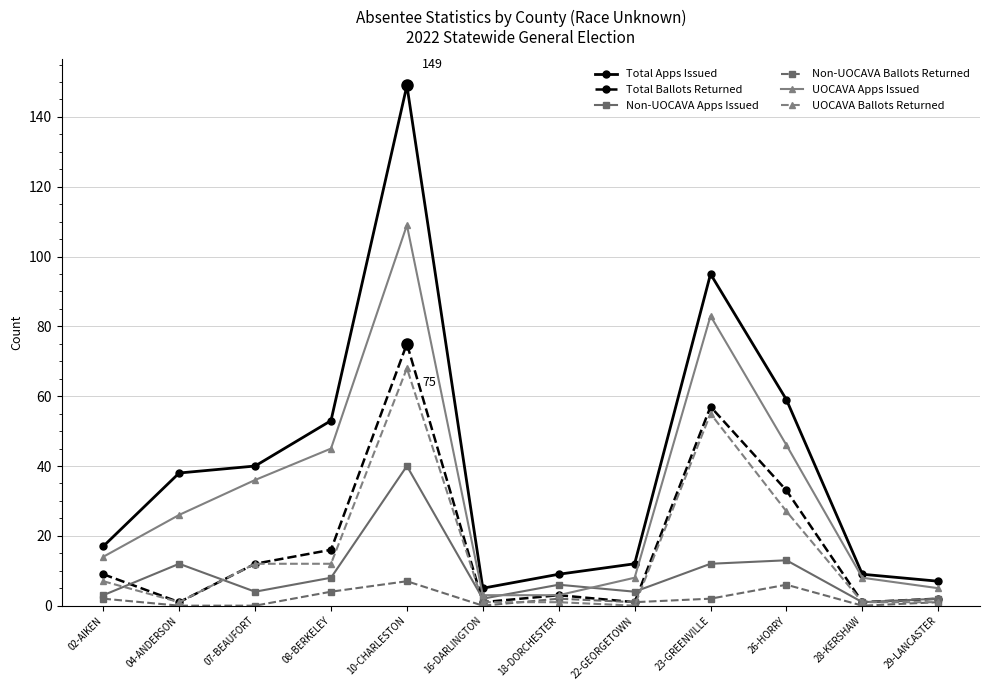

Which series has the widest spread of values?

Total Apps Issued